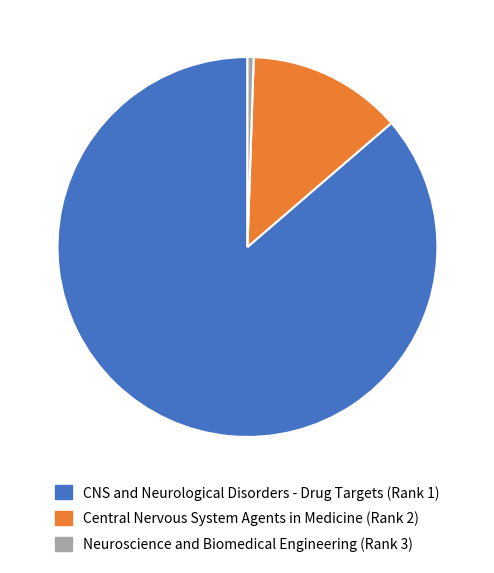

True or false: Central Nervous System Agents in Medicine (Rank 2) accounts for 7% of the total.

False